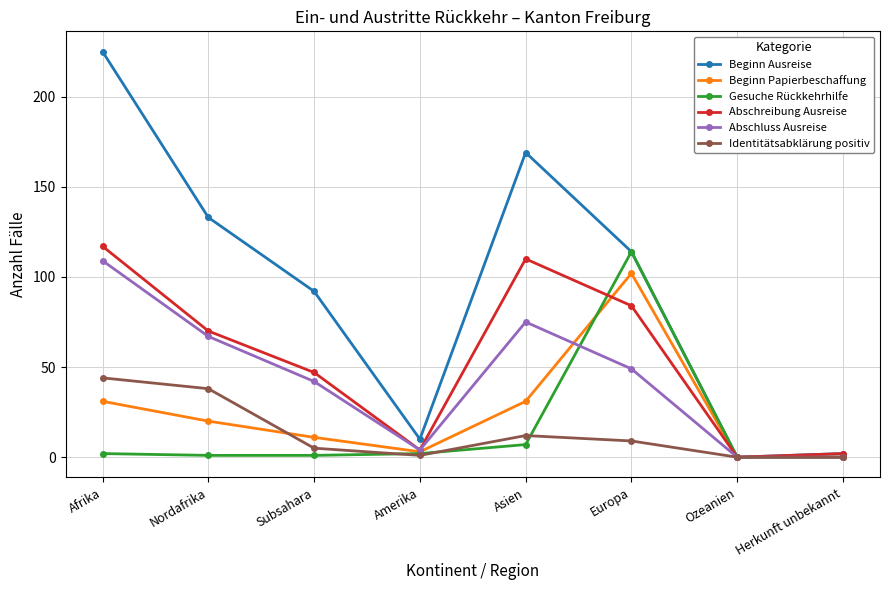

How many values in the Beginn Papierbeschaffung series are below 20?

4